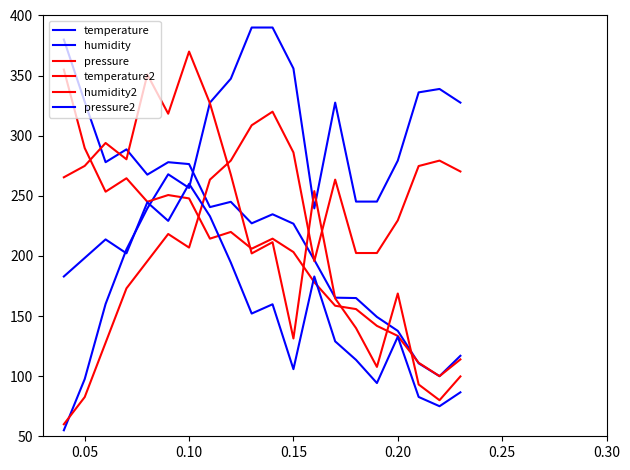

True or false: temperature and humidity intersect in this chart.

True